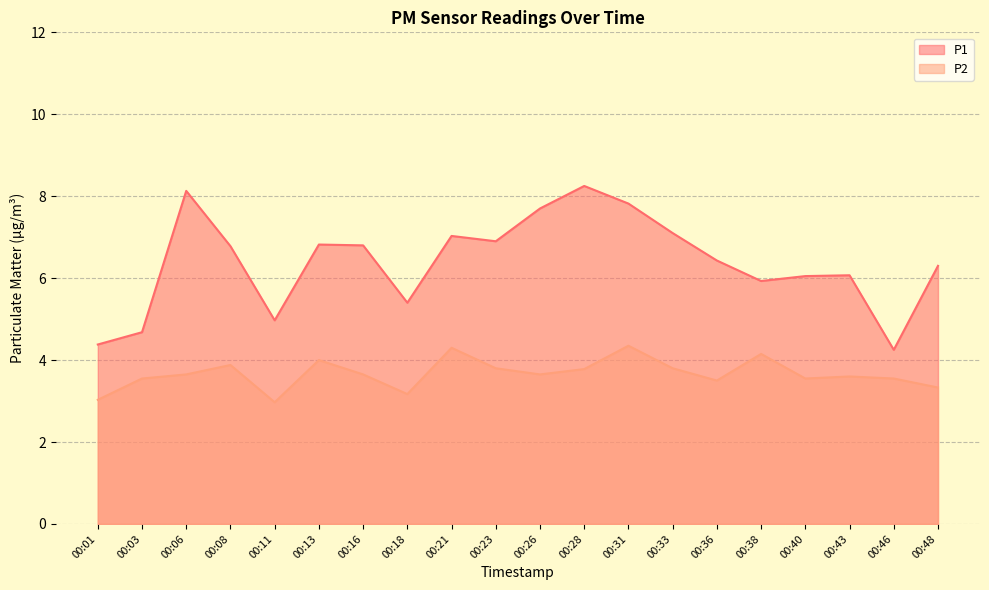

At which category does P1 reach its first local valley?

00:11